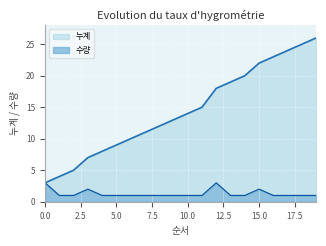

What are all the series names shown in the legend?

누계, 수량